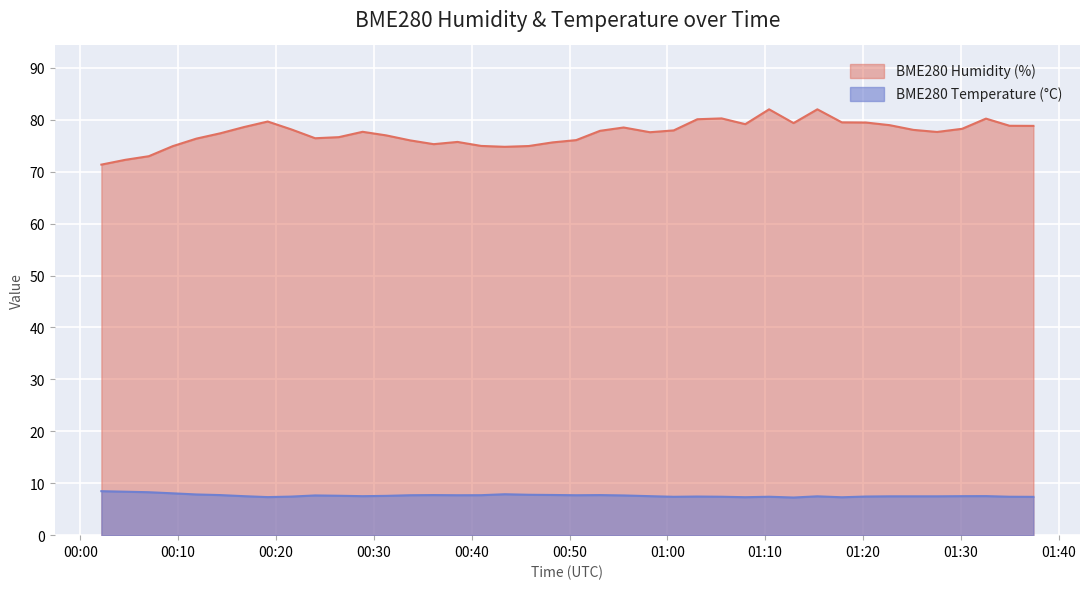

Reading left to right, list all the values displayed in this chart.

BME280_humidity: 71.4	72.3	73.0	74.9	76.4	77.4	78.6	79.7	78.2	76.5	76.7	77.7	77.0	76.0	75.3	75.7	75.0	74.8	75.0	75.7	76.1	77.9	78.5	77.6	78.0	80.1	80.3	79.2	82.0	79.4	82.0	79.5	79.5	79.0	78.1	77.7	78.3	80.2	78.8	78.8
BME280_temperature: 8.5	8.4	8.3	8.1	7.8	7.7	7.5	7.3	7.4	7.7	7.6	7.5	7.6	7.7	7.7	7.7	7.7	7.9	7.8	7.7	7.7	7.7	7.7	7.5	7.4	7.4	7.4	7.3	7.4	7.2	7.5	7.3	7.4	7.5	7.5	7.5	7.5	7.5	7.4	7.4